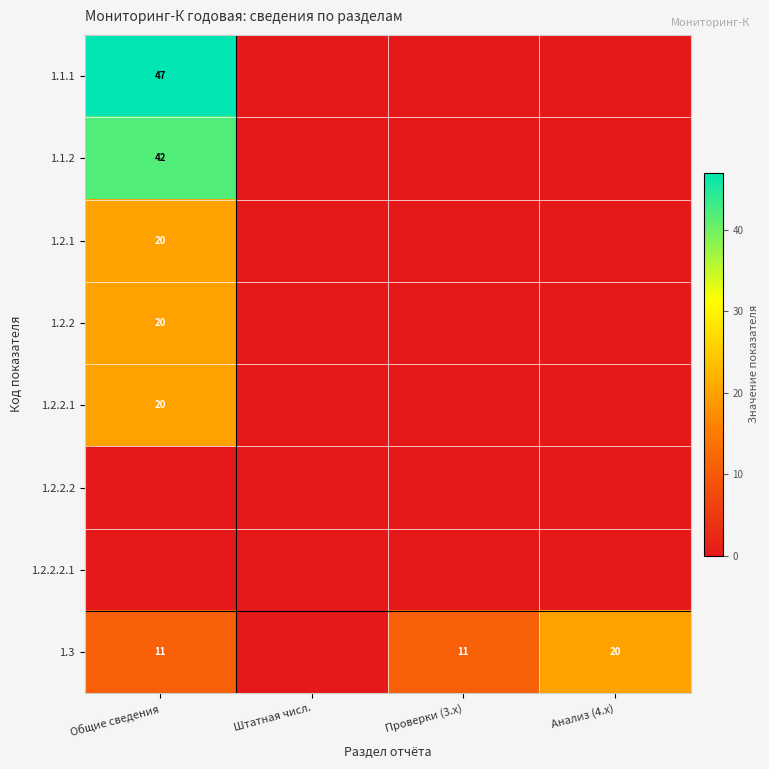

The 1.1.1 series shows 47 at Общие сведения. True or false?

True